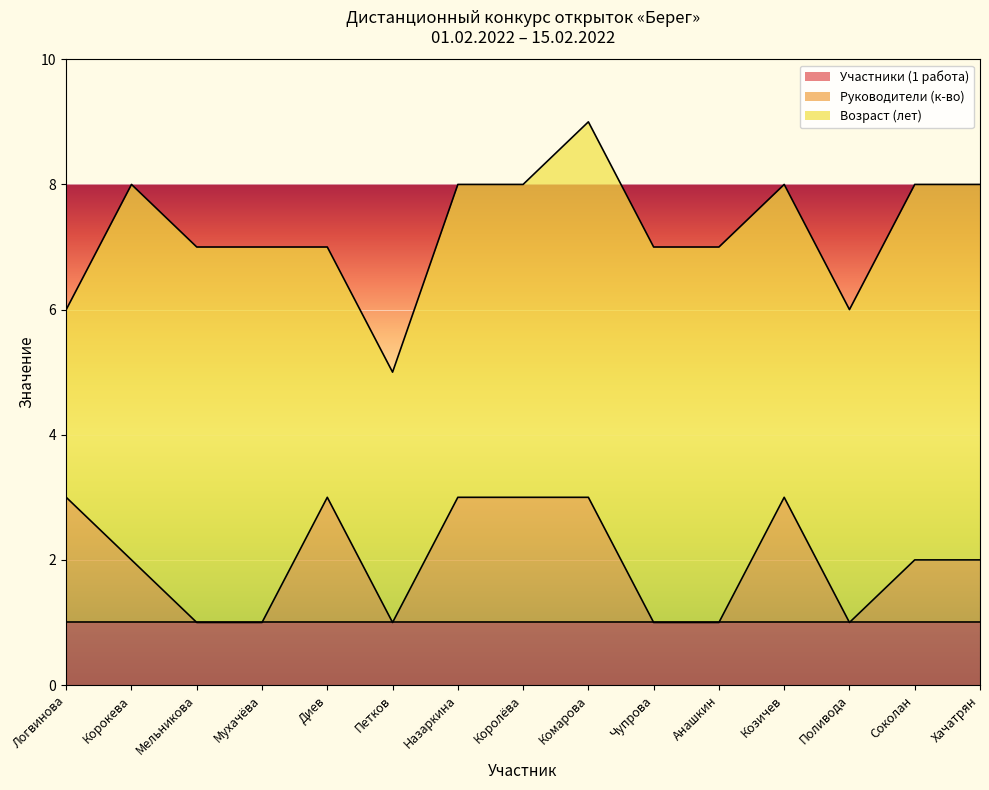

True or false: Участники (1 работа) has a value of 1 at Хачатрян.

False